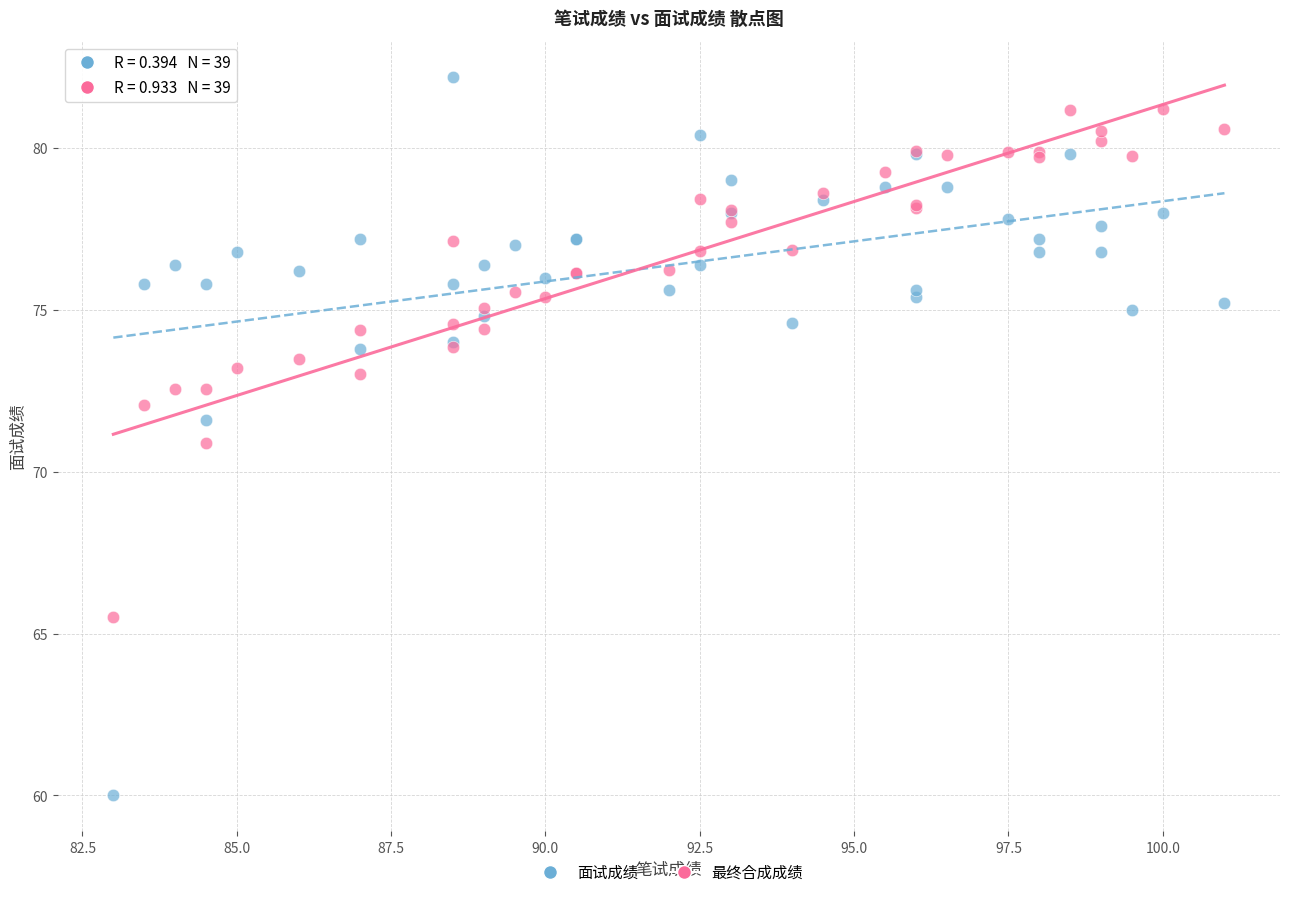

Which series contains the highest Y value?

面试成绩